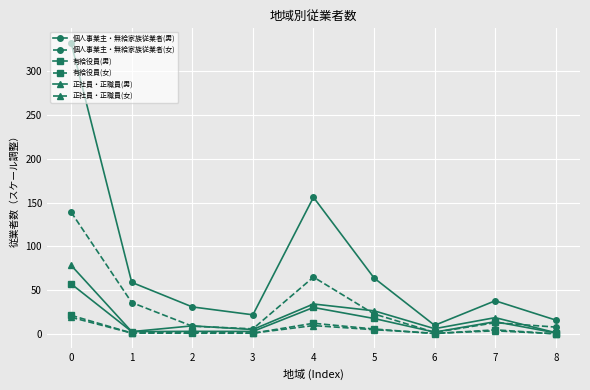

Is it true that 正社員・正職員(男) equals 1.6 at 8?

True